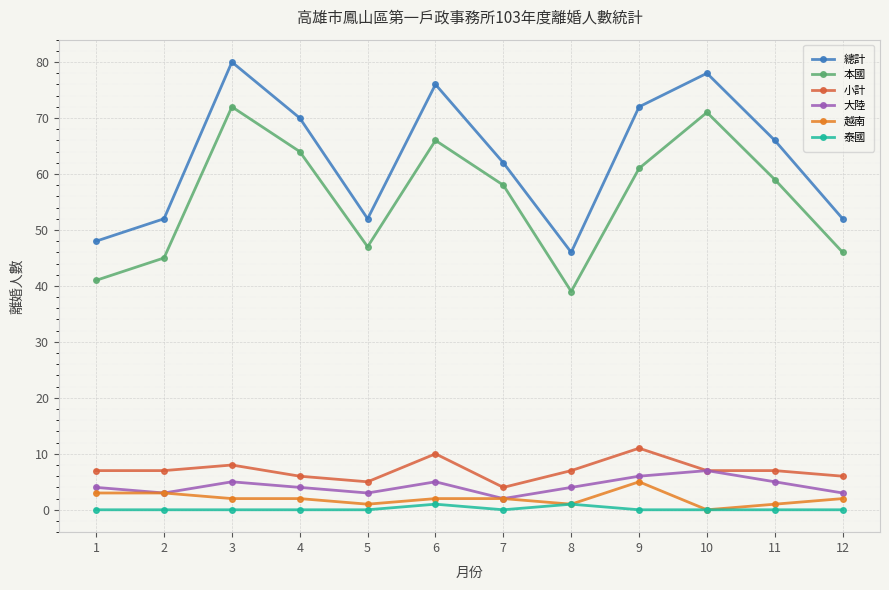

Where does the 總計 series first go above 66?

3